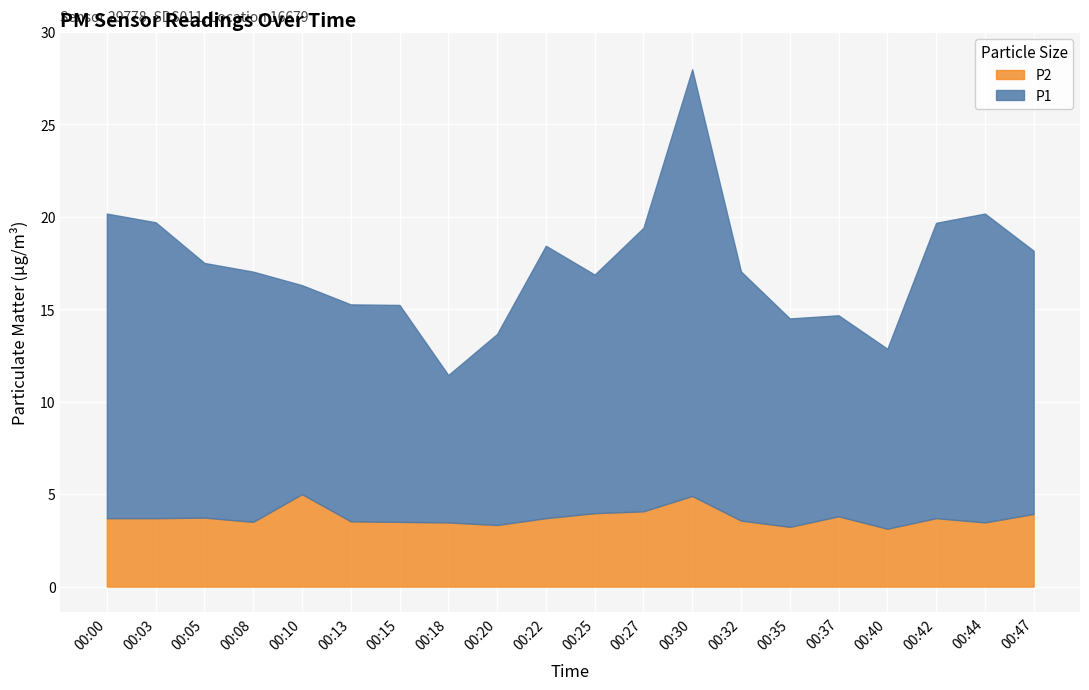

The value of P1 at 00:13 is 11.7. True or false?

True